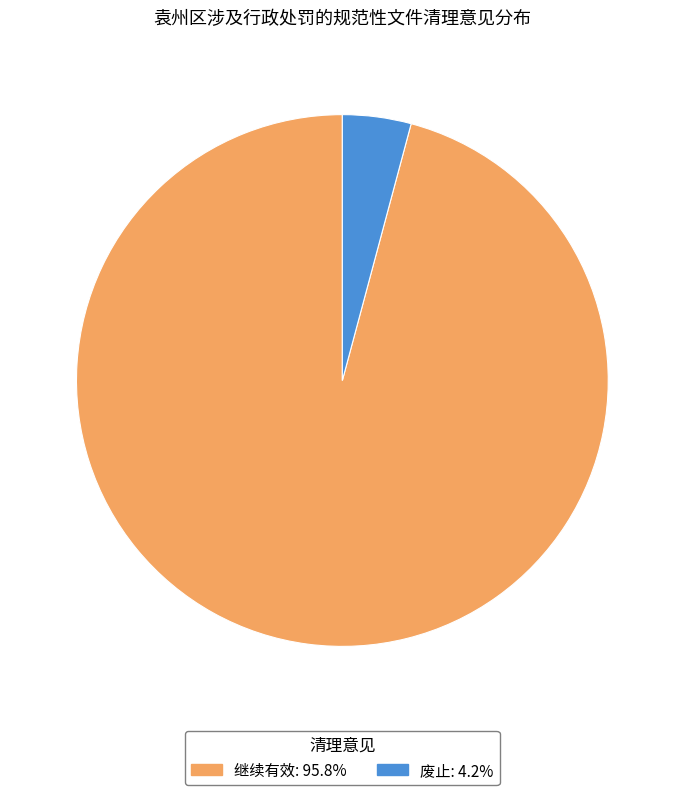

Is there any slice that represents more than half of the pie?

Yes